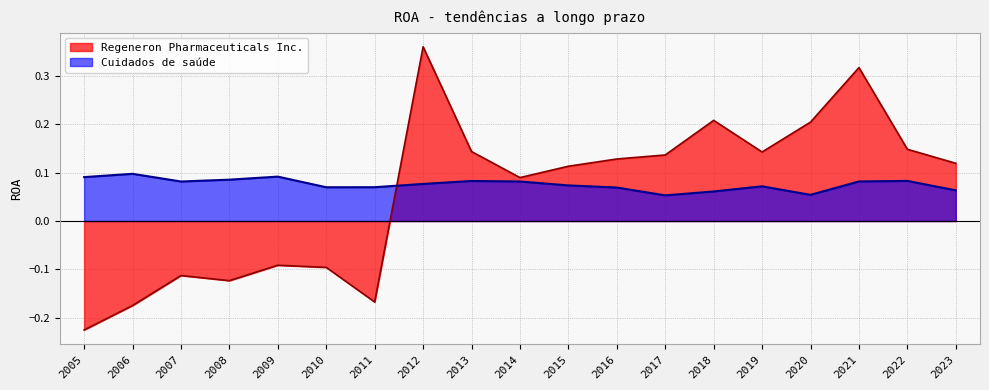

True or false: Cuidados de saúde has more than 0 interior local peaks.

True